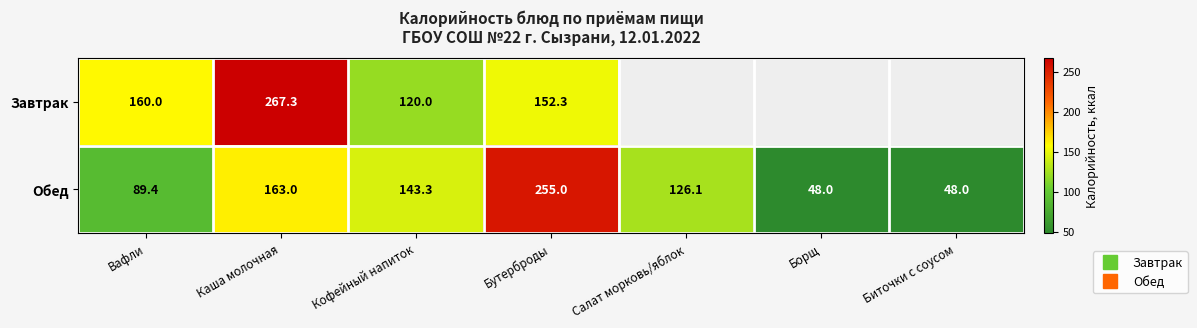

What is the lowest value of the Обед series?

48.0